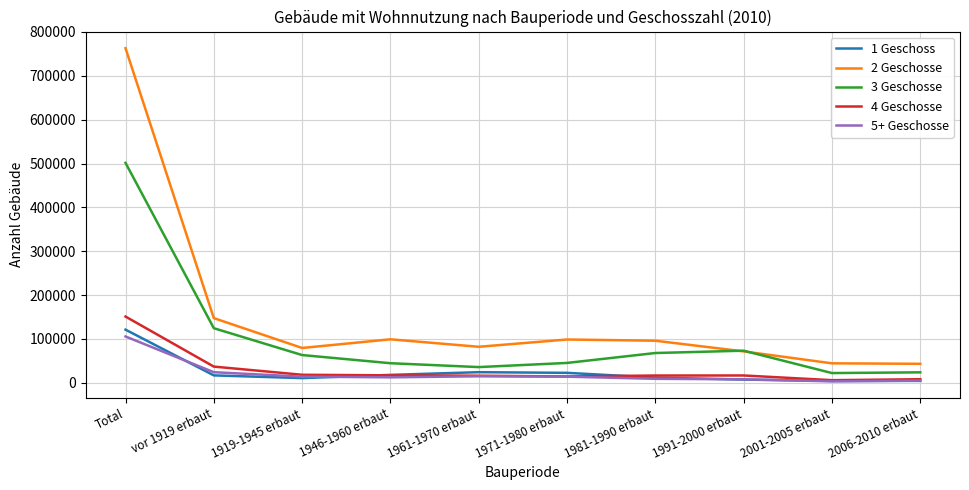

What are all the series names shown in the legend?

1 Geschoss, 2 Geschosse, 3 Geschosse, 4 Geschosse, 5+ Geschosse